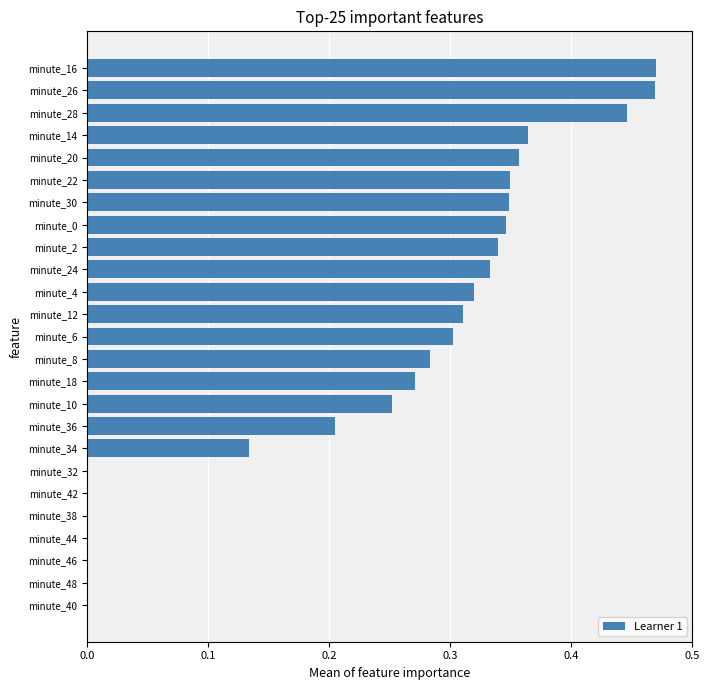

What is the sum of all values?

5.9